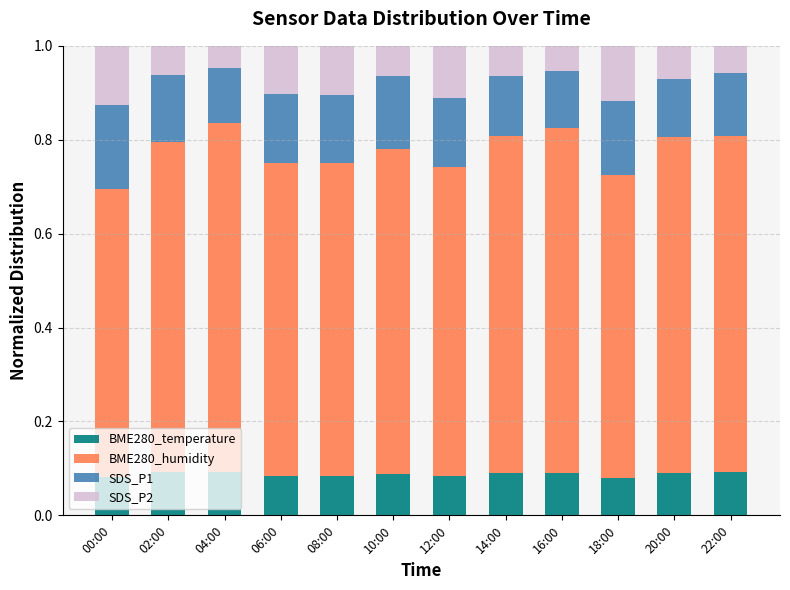

What is the total value across all series at 04:00?

1.0